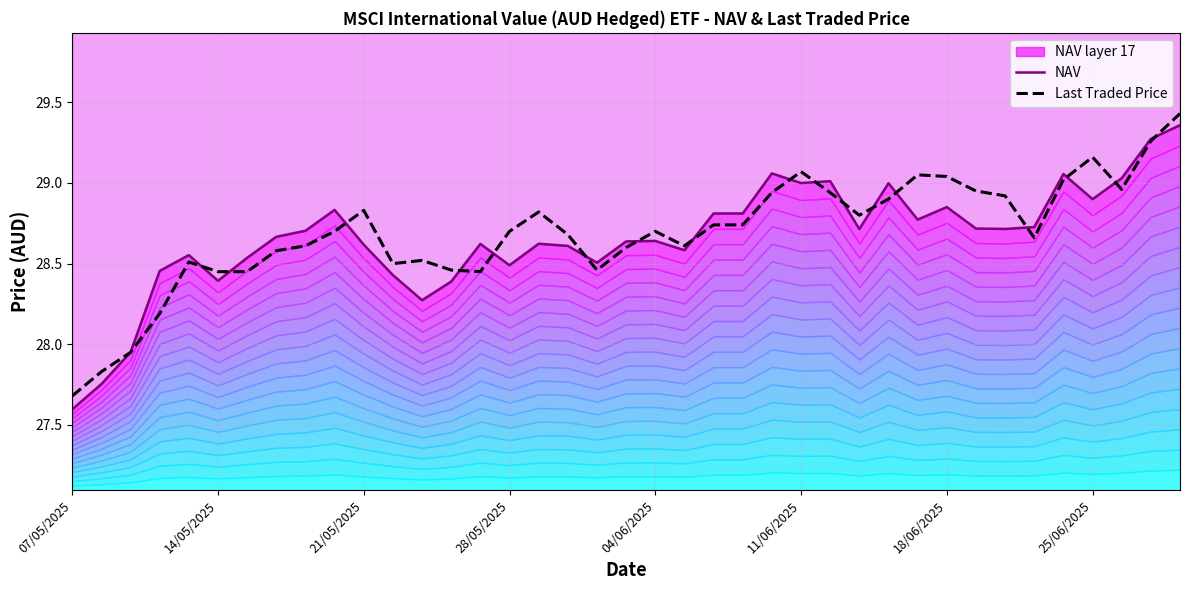

What is the difference between the second highest and second lowest values in the NAV series?

1.5